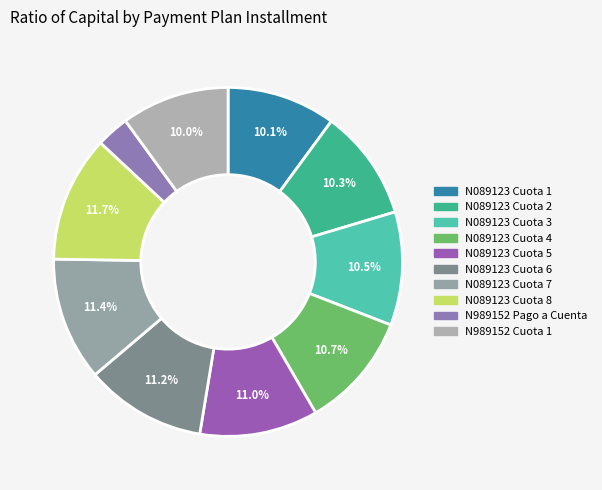

How many segments does this pie chart have?

10